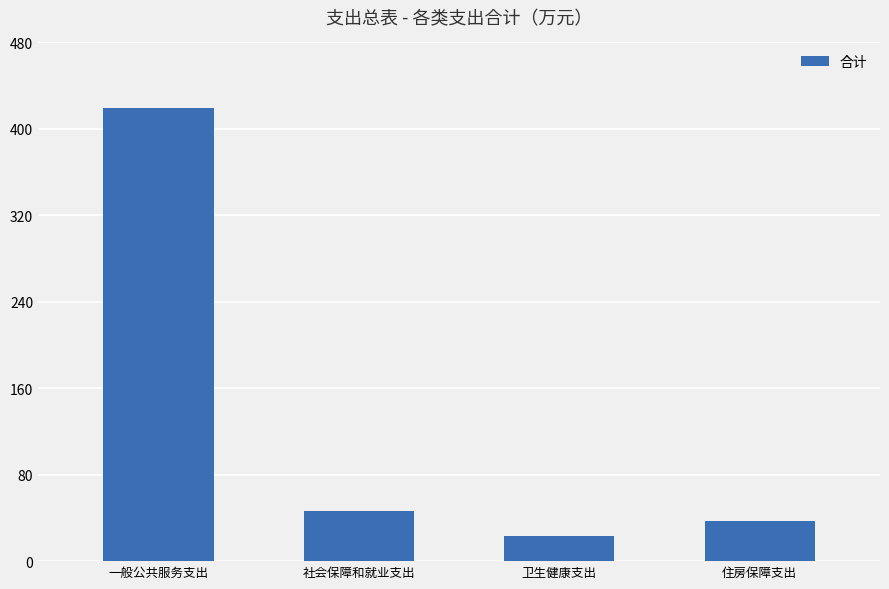

Reading left to right, transcribe all the data shown in this chart.

一般公共服务支出=418.9	社会保障和就业支出=46.3	卫生健康支出=23.3	住房保障支出=37.1